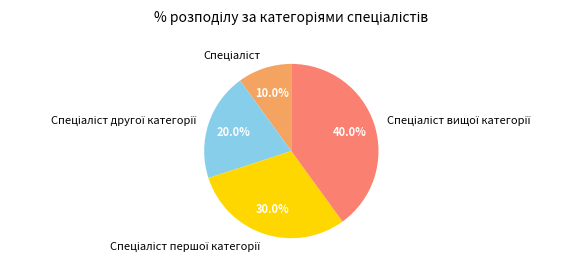

To the nearest percent, what is the average slice percentage?

25%